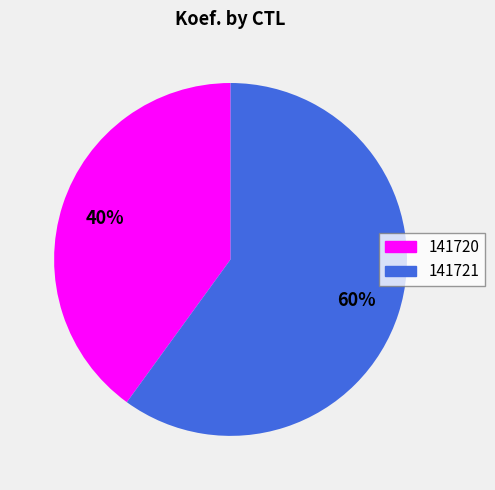

The 141721 slice represents 60% of the pie. True or false?

True